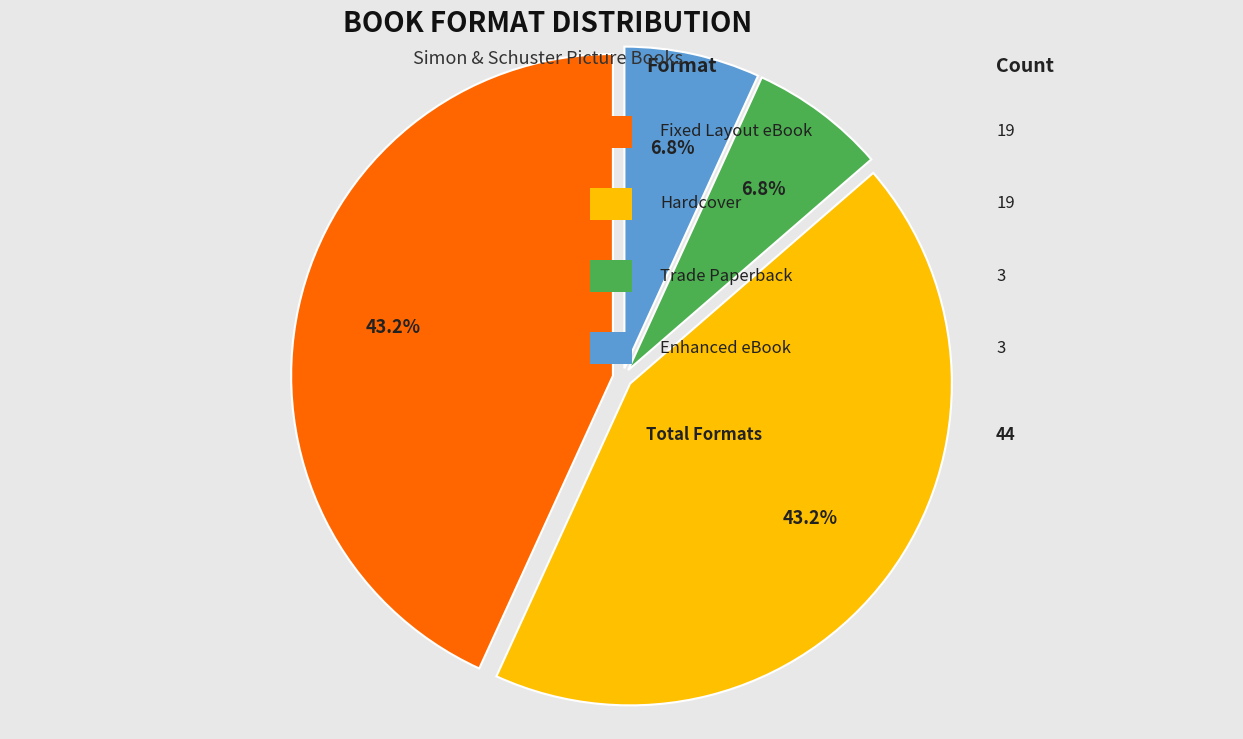

How many slices are in this pie chart?

4